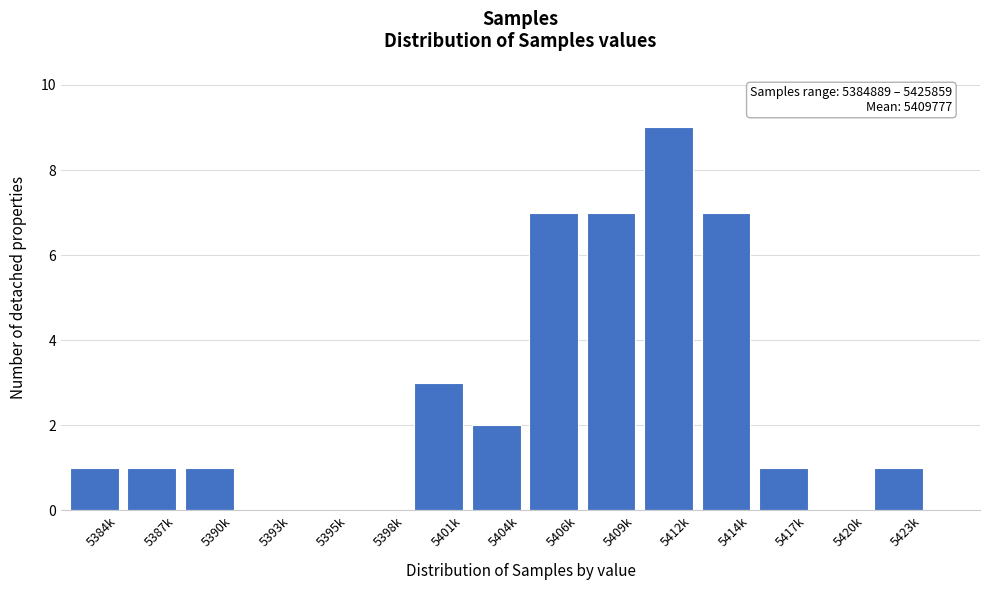

Reading right to left, transcribe all the data shown in this chart.

5423k=1	5420k=0	5417k=1	5414k=7	5412k=9	5409k=7	5406k=7	5404k=2	5401k=3	5398k=0	5395k=0	5393k=0	5390k=1	5387k=1	5384k=1